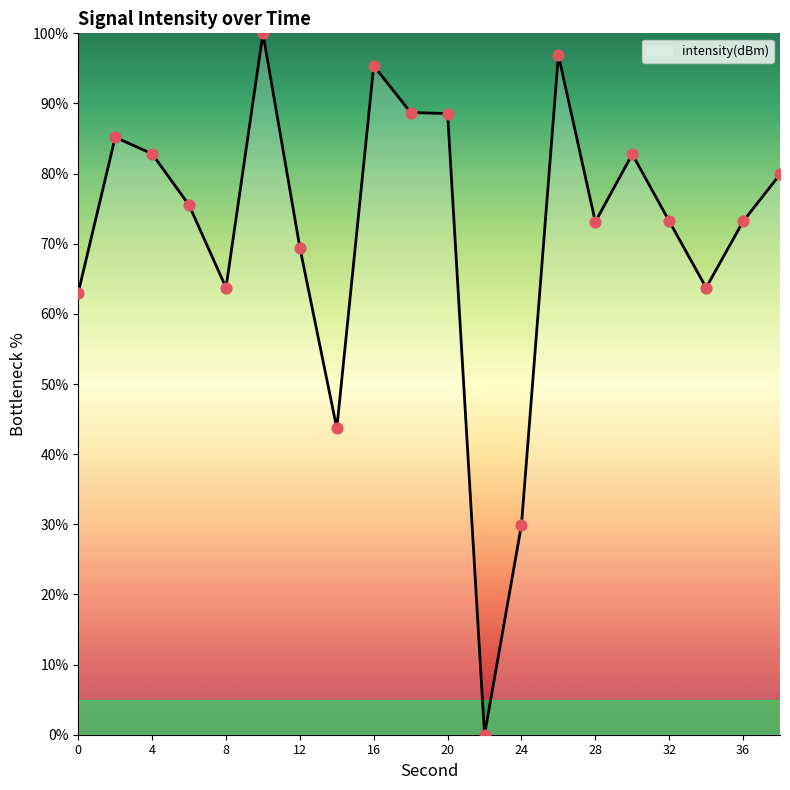

What is the greatest value displayed?

100.0